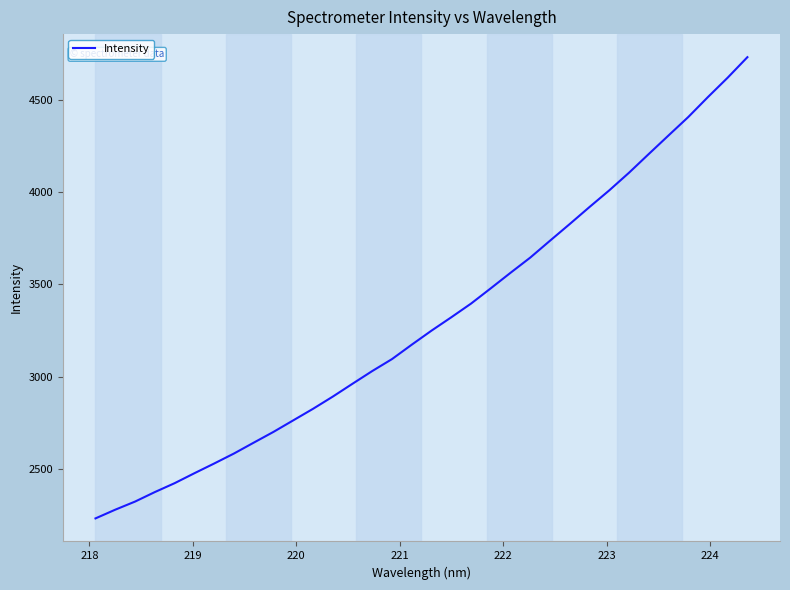

What is the difference between the maximum and minimum values?

2495.2